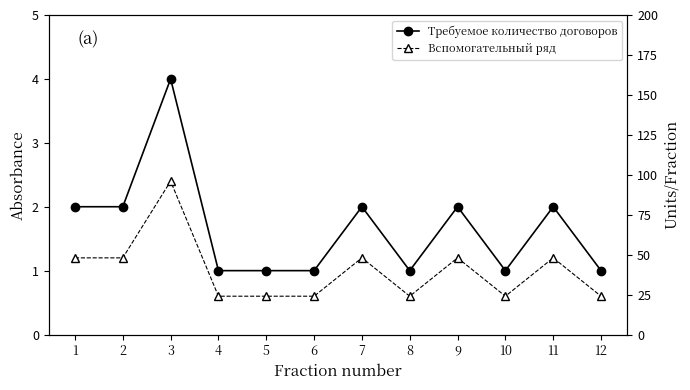

True or false: Вспомогательный ряд and Требуемое количество договоров intersect in this chart.

False